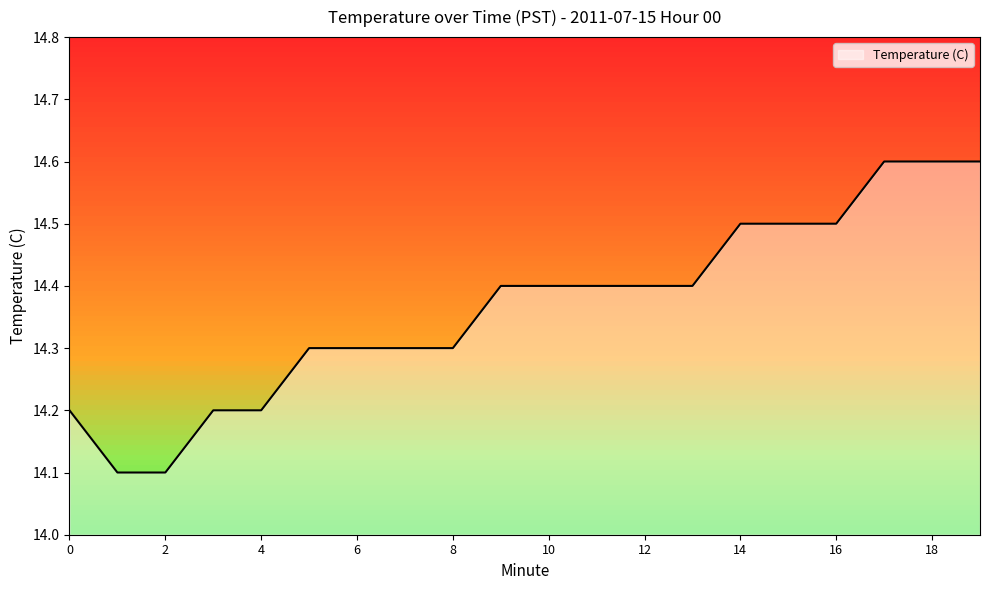

Between 11 and 3, which is larger?

11